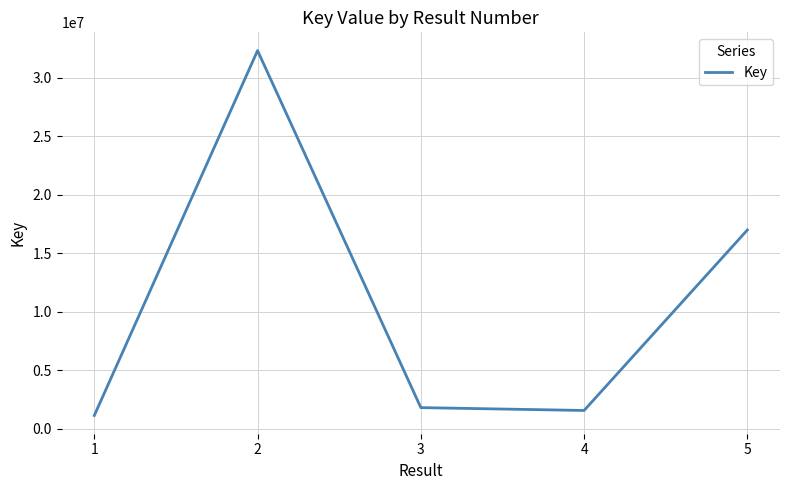

What is the change in value from 2 to 4?

-30727694